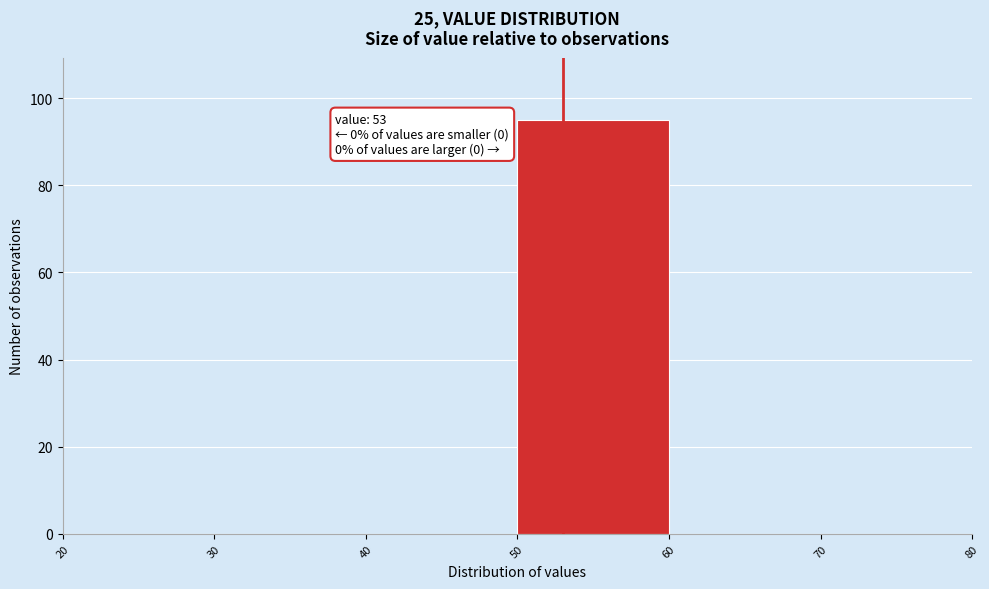

Over which range of the x-axis is the bar tallest?

50 to 60